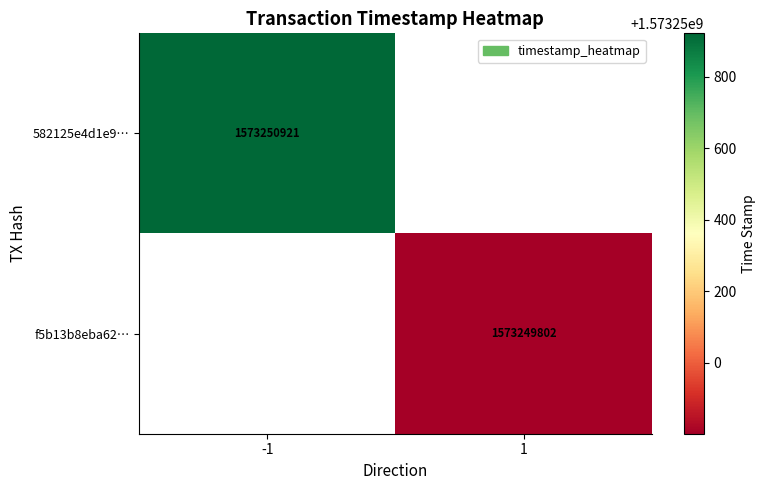

What is the difference between the f5b13b8eba62769f21698bbc5b7768da663994e values at direction and time_stamp?

1573249801